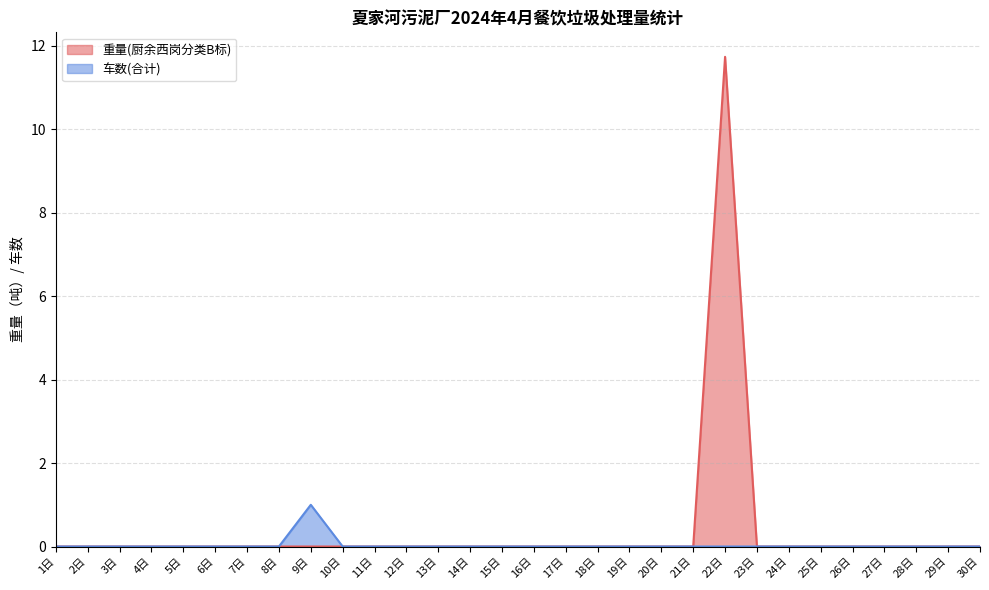

True or false: 重量(厨余西岗分类B标) and 车数(合计) cross at least once.

False